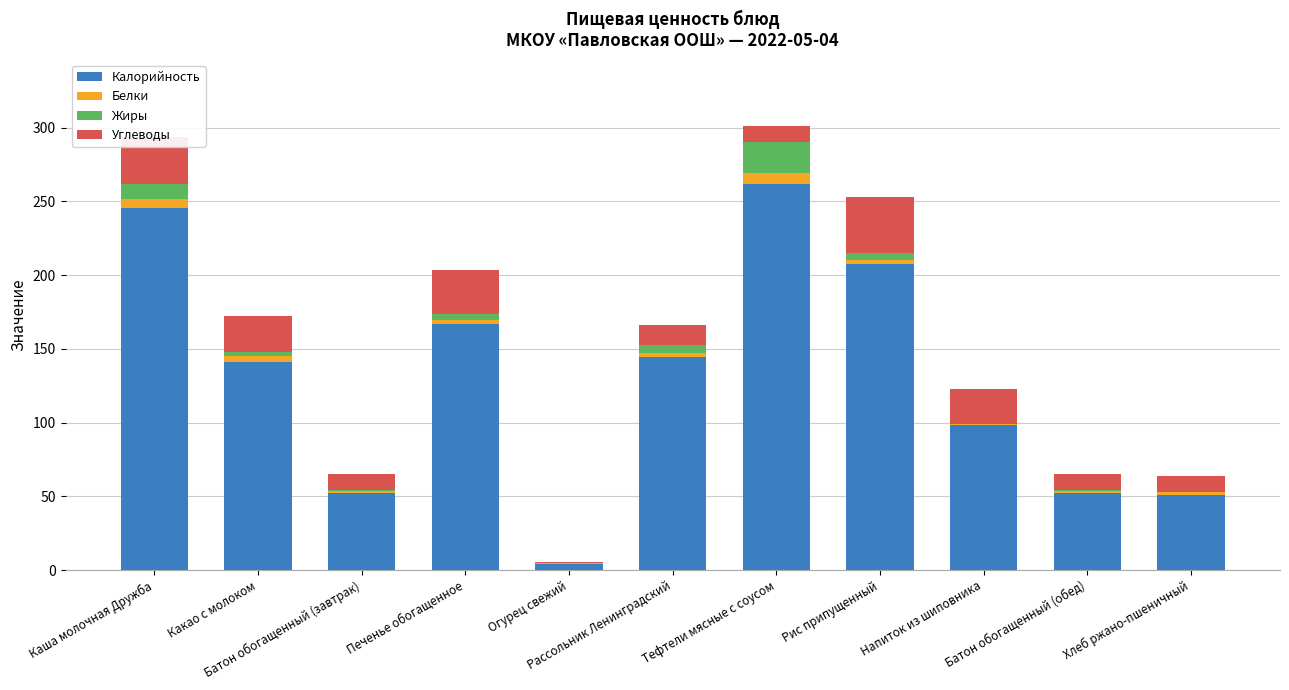

What is the maximum value for Калорийность?

262.0